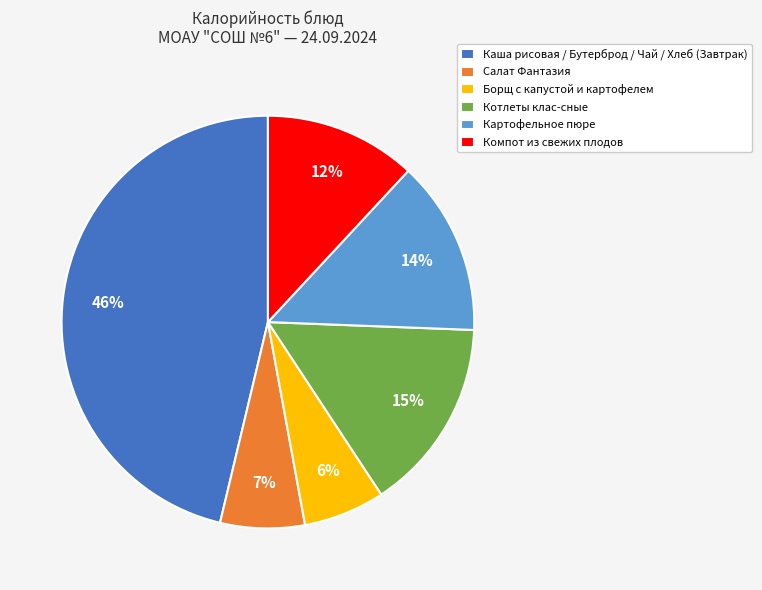

Is the sum of Котлеты клас-сные and Картофельное пюре greater than half?

No